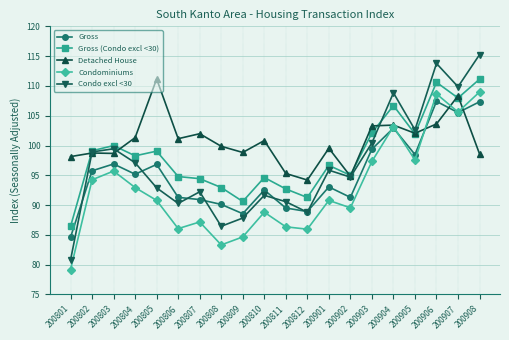

How many data points in Gross are above 95?

10